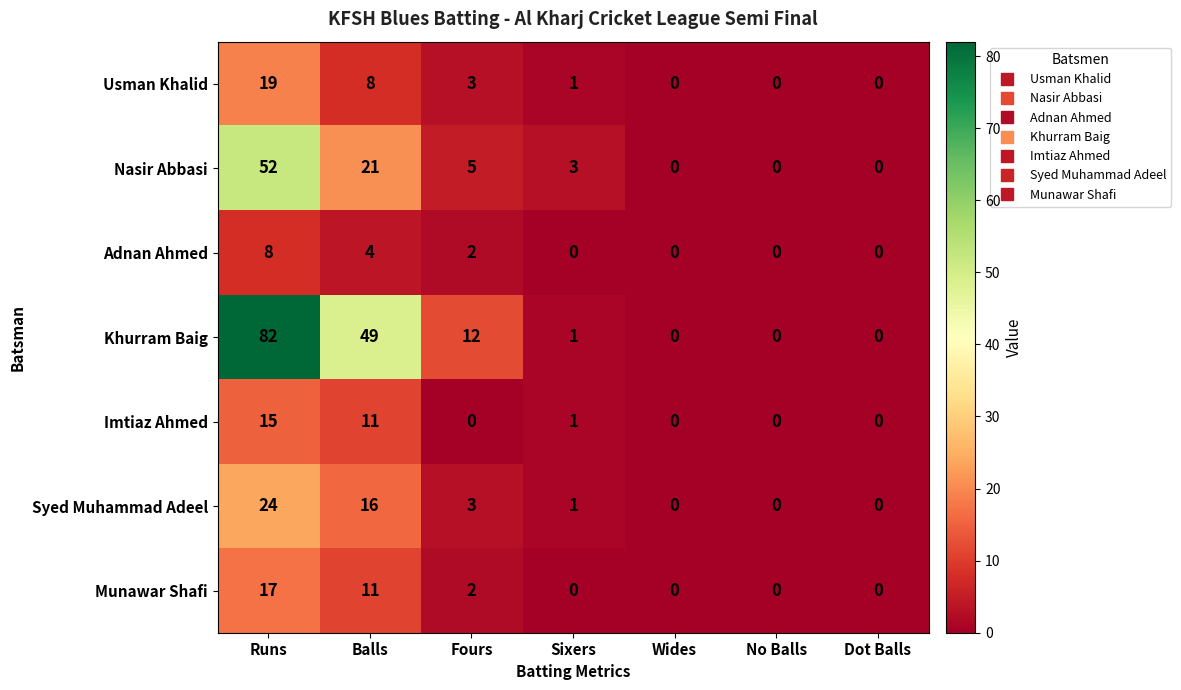

True or false: Syed Muhammad Adeel has a value of 3 at Fours.

True